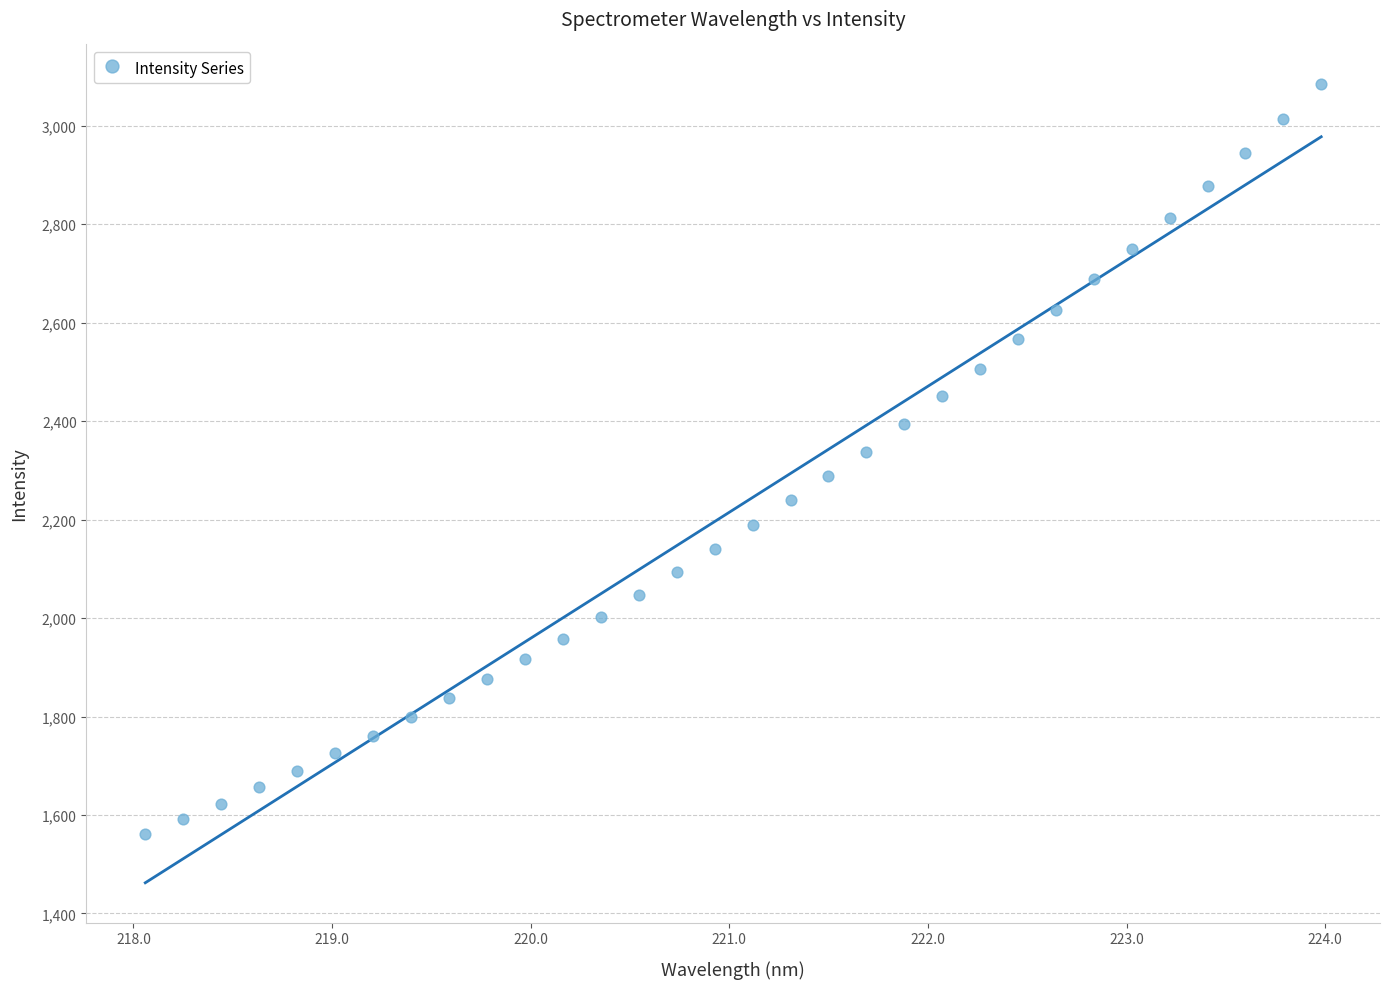

What is the range of X values (max minus min)?

5.9